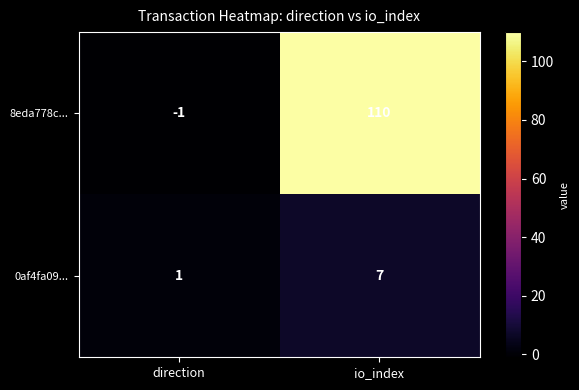

The 8eda778c... series shows 184 at io_index. True or false?

False